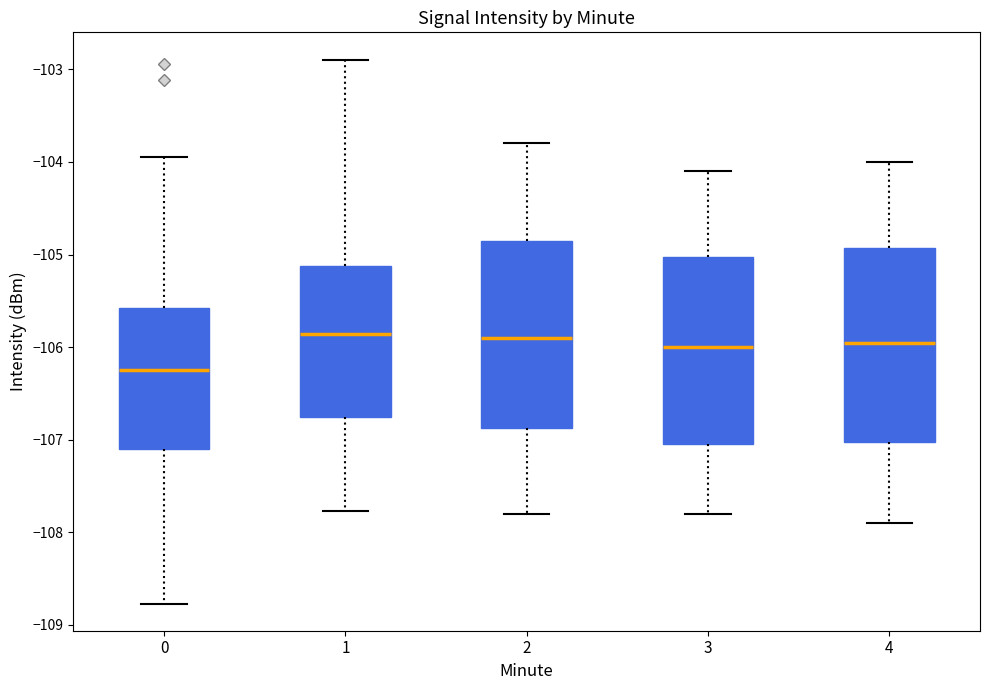

Reading left to right, transcribe this box plot: for each box, give where its median line is, the range the box spans, and where its two whiskers end, as read against the y-axis. The values are not printed on the chart, so give them approximately, as read against the axis.

0: median -106.2, box -107.1 to -105.6, whiskers -108.8 to -103.9
1: median -105.9, box -106.7 to -105.1, whiskers -107.8 to -102.9
2: median -105.9, box -106.9 to -104.8, whiskers -107.8 to -103.8
3: median -106.0, box -107.0 to -105.0, whiskers -107.8 to -104.1
4: median -105.9, box -107.0 to -104.9, whiskers -107.9 to -104.0